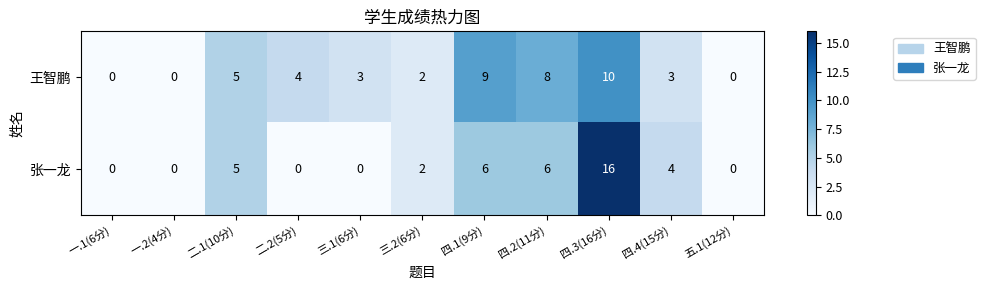

The 王智鹏 series shows 3 at 三.1(6分). True or false?

True